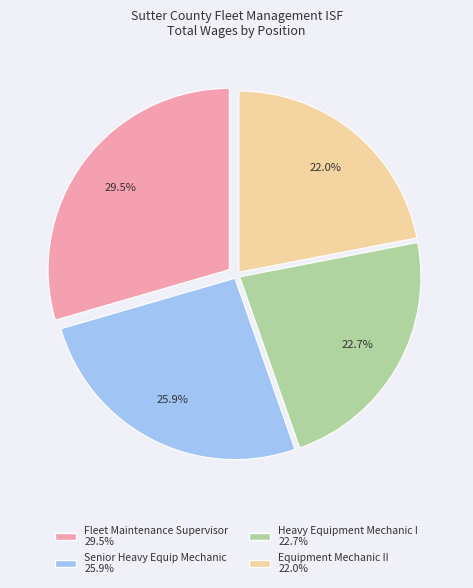

How many slices are in this pie chart?

4